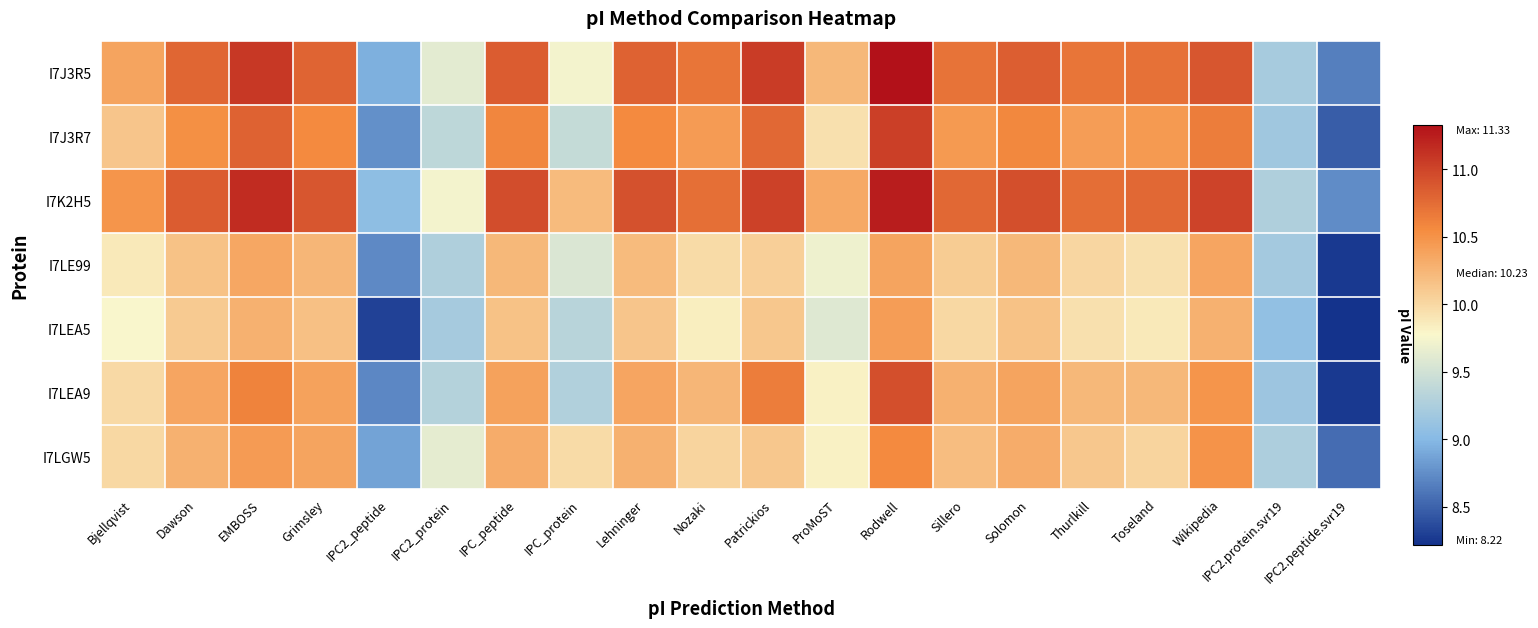

What is the greatest value displayed?

11.3